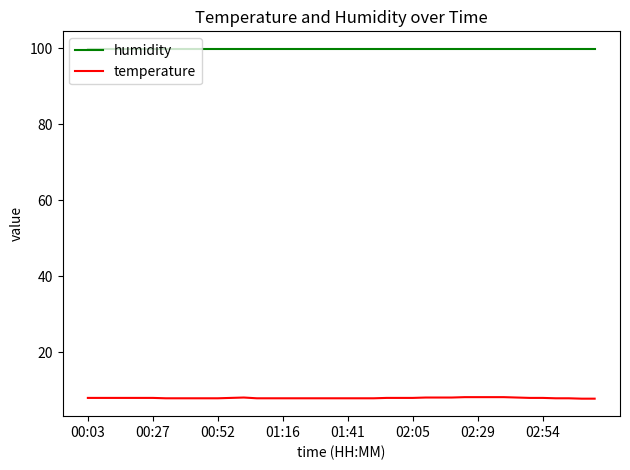

What is the maximum value shown in the chart?

99.9